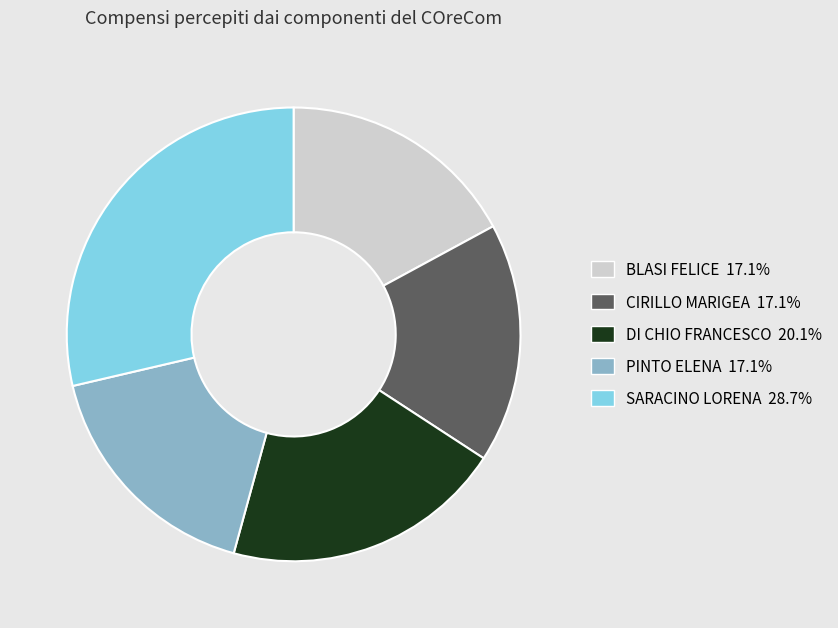

Which has a higher value, DI CHIO FRANCESCO or BLASI FELICE?

DI CHIO FRANCESCO